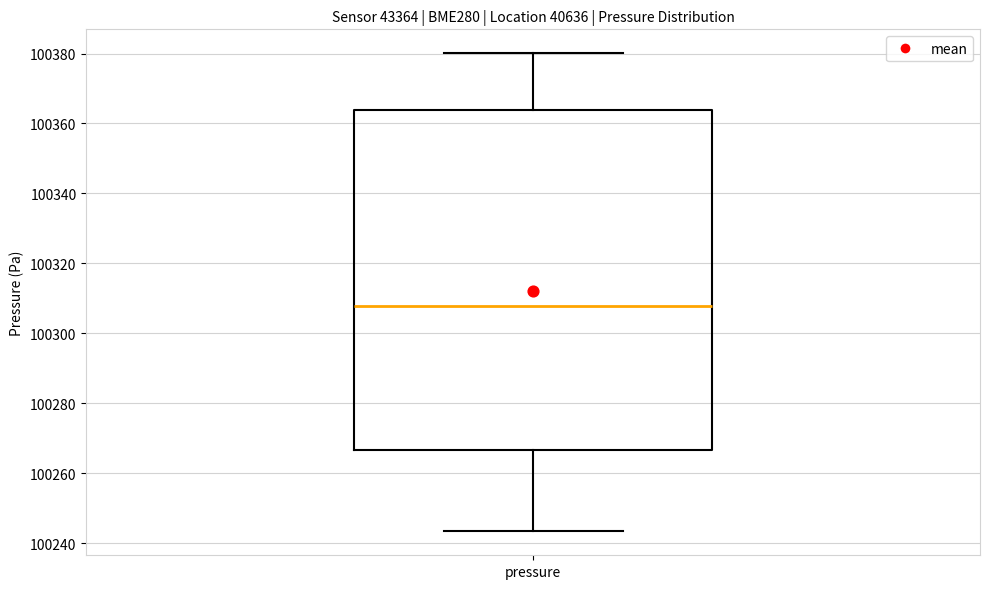

Read this box plot against the y-axis: the position of the median line, the range covered by the box, and the ends of both whiskers. The values are not printed on the chart, so give them approximately, as read against the axis.

median 100308, box 100266 to 100364, whiskers 100244 to 100380